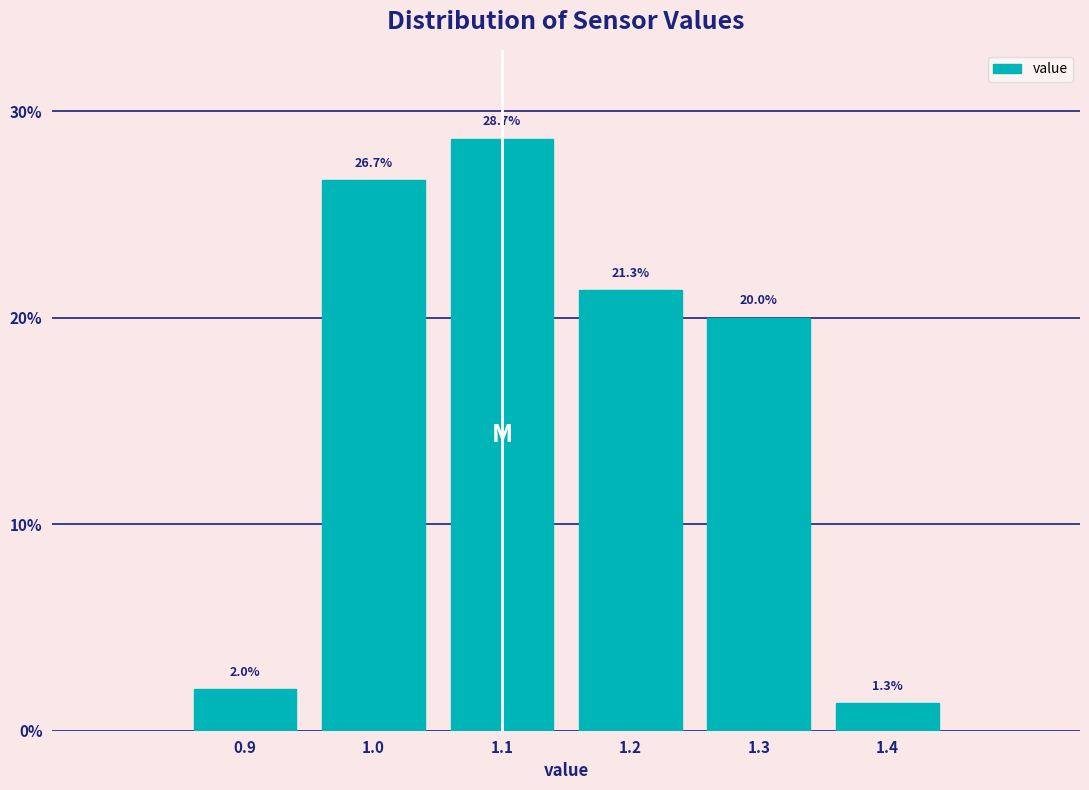

Reading left to right, transcribe this chart: for each bar, give the range it covers on the x-axis and its height.

0.85 to 0.95: 2.0
0.95 to 1.05: 26.7
1.05 to 1.15: 28.7
1.15 to 1.25: 21.3
1.25 to 1.35: 20.0
1.35 to 1.45: 1.3